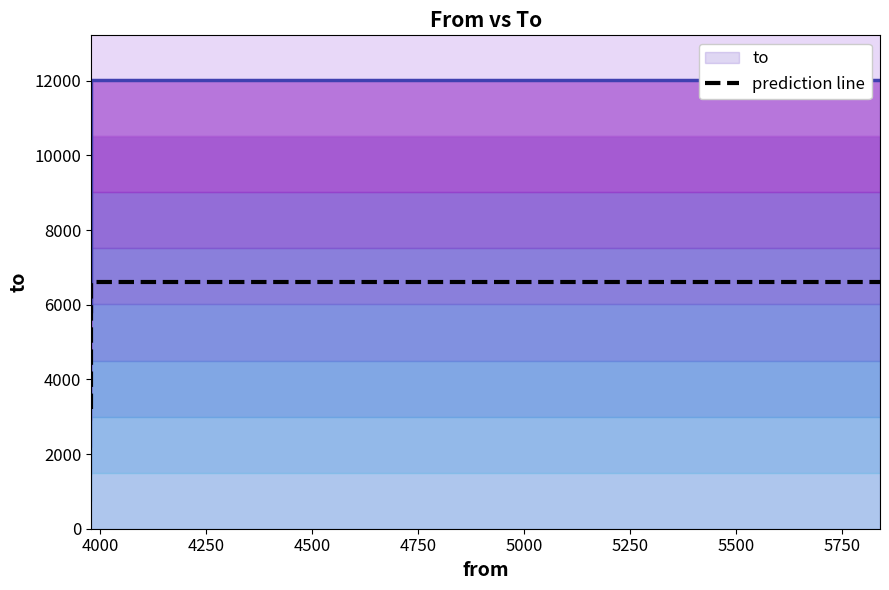

At which category does the chart reach its peak across all series?

4000